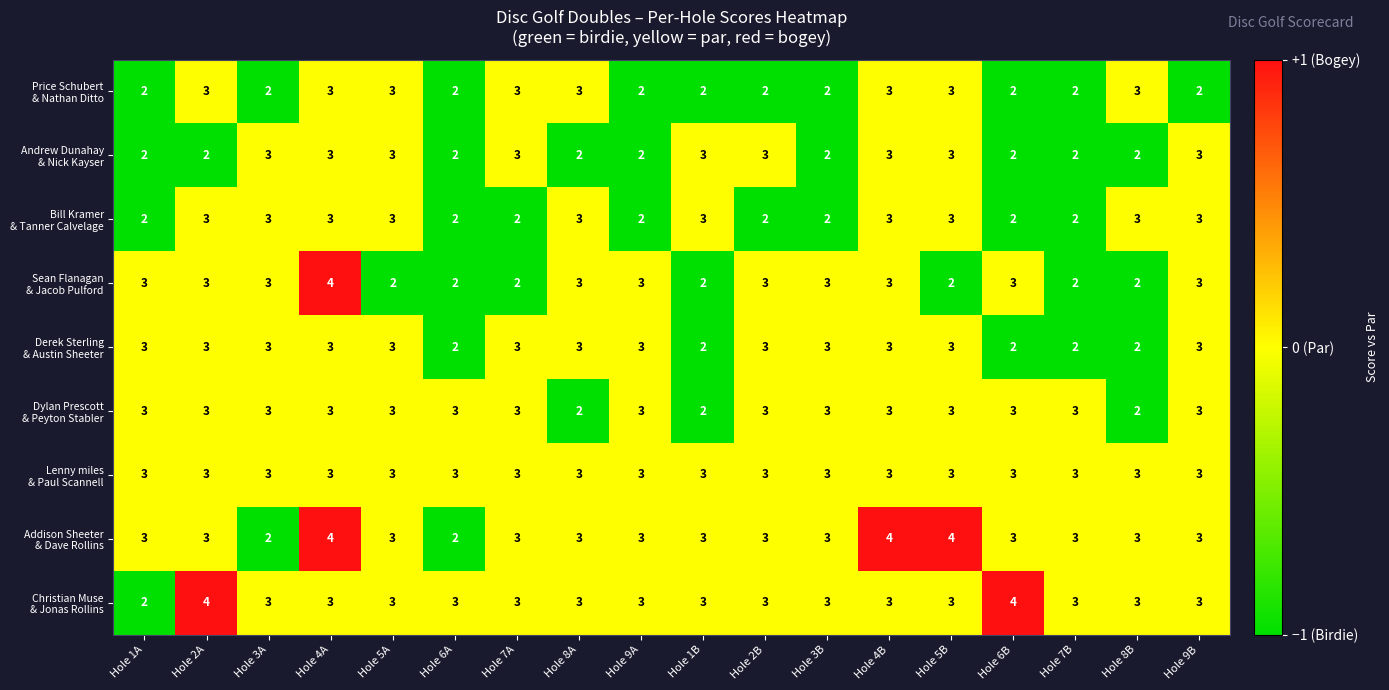

At which category is the sum across all series the highest?

Hole 4A